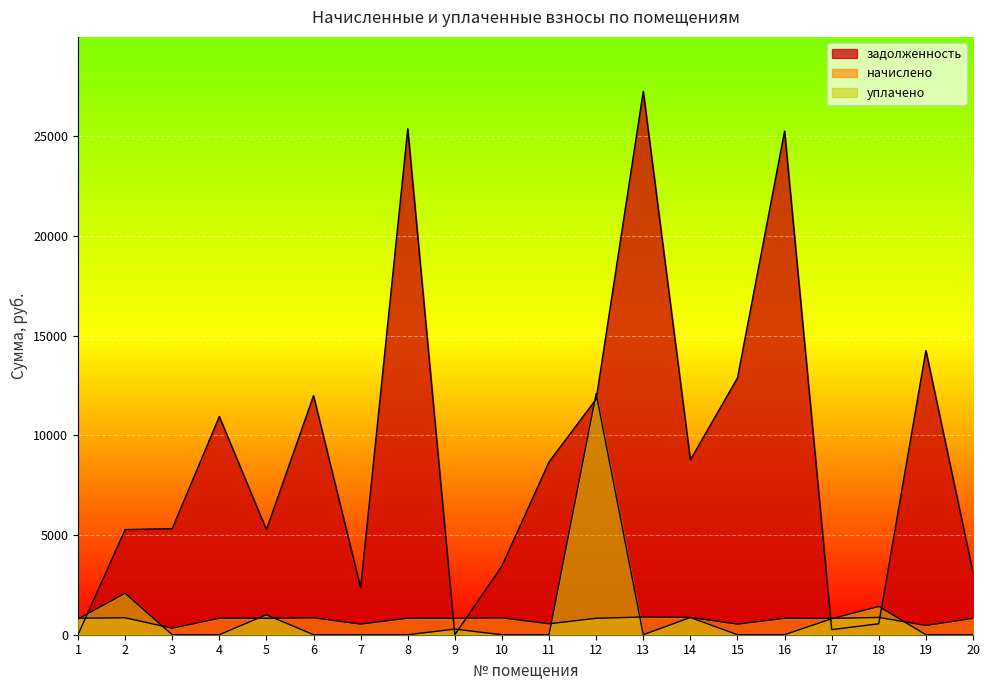

Reading right to left, what are all the values shown in this chart?

задолженность: 20=3131.4	19=14259.0	18=551.7	17=255.1	16=25267.0	15=12880.2	14=8771.7	13=27263.2	12=11818.0	11=8672.8	10=3451.4	9=0.0	8=25381.1	7=2357.1	6=11991.3	5=5267.0	4=10945.5	3=5322.4	2=5272.5	1=0.0
начислено: 20=822.1	19=465.0	18=866.8	17=820.3	16=824.0	15=532.0	14=866.8	13=889.1	12=824.0	11=548.7	10=846.3	9=822.1	8=827.7	7=533.8	6=848.2	5=824.0	4=825.8	3=325.5	2=850.0	1=827.7
уплачено: 20=0.0	19=0.0	18=1418.5	17=802.5	16=0.0	15=0.0	14=863.0	13=0.0	12=12092.6	11=0.0	10=0.0	9=279.6	8=0.0	7=0.0	6=0.0	5=1000.0	4=0.0	3=0.0	2=2076.0	1=790.3